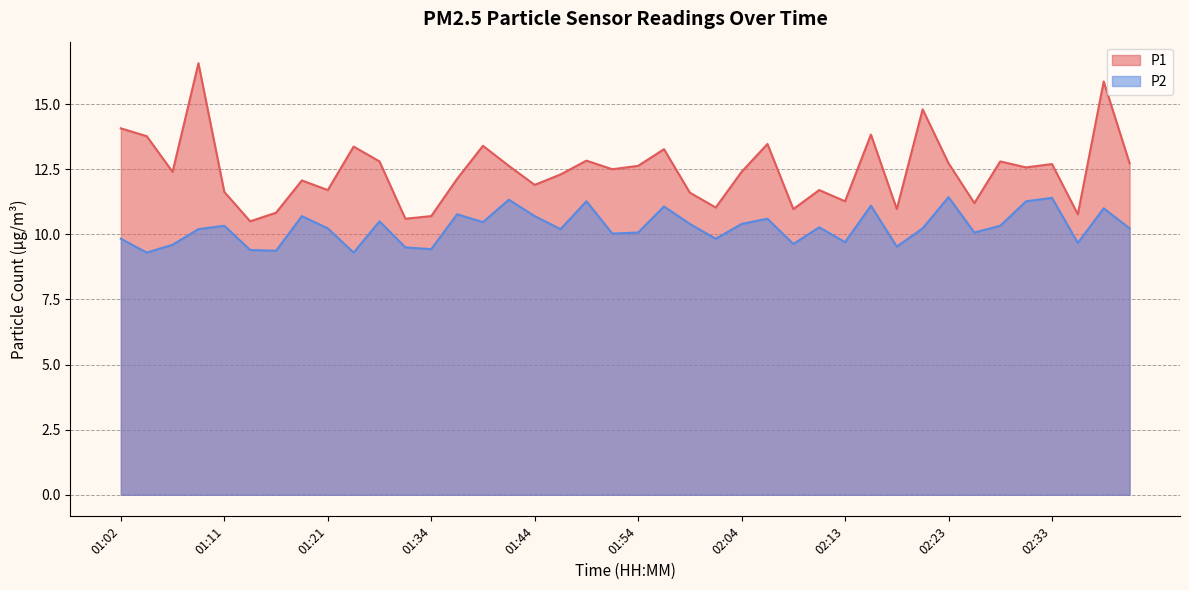

Reading left to right, list all the values displayed in this chart.

P1: 14.1	13.8	12.4	16.6	11.6	10.5	10.8	12.1	11.7	13.4	12.8	10.6	10.7	12.1	13.4	12.6	11.9	12.3	12.8	12.5	12.6	13.3	11.6	11.0	12.4	13.5	11.0	11.7	11.3	13.8	11.0	14.8	12.7	11.2	12.8	12.6	12.7	10.8	15.9	12.7
P2: 9.8	9.3	9.6	10.2	10.3	9.4	9.4	10.7	10.2	9.3	10.5	9.5	9.4	10.8	10.5	11.3	10.7	10.2	11.3	10.0	10.1	11.1	10.4	9.8	10.4	10.6	9.6	10.3	9.7	11.1	9.5	10.2	11.4	10.1	10.3	11.3	11.4	9.7	11.0	10.2